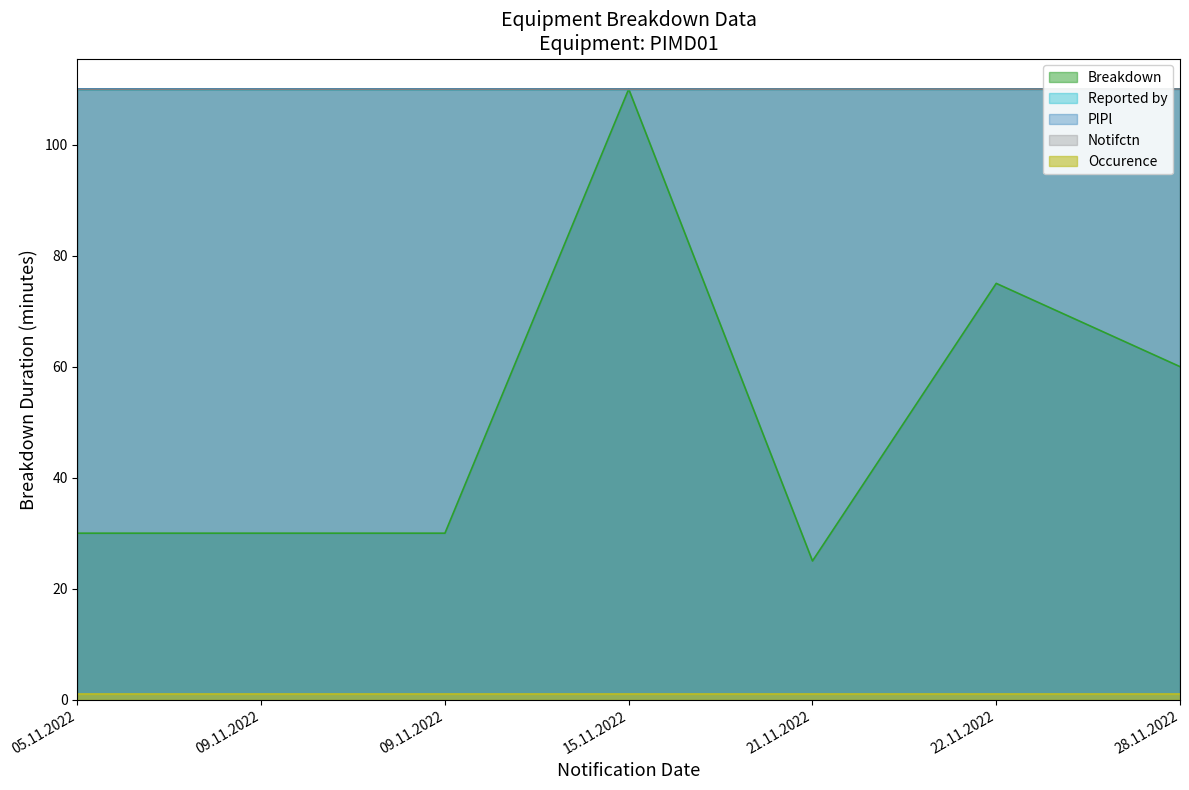

Does the chart display data point markers on the line(s)?

No